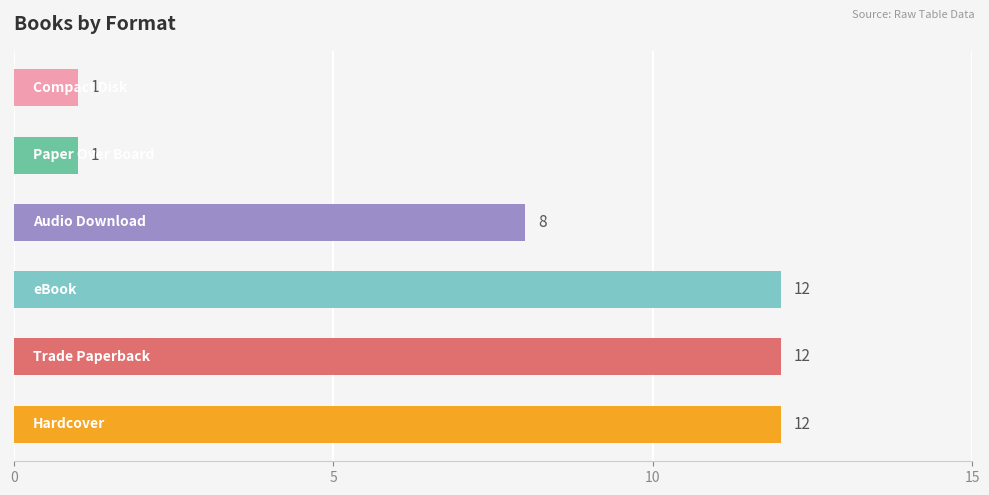

Is it true that the value at Trade Paperback is 18?

False